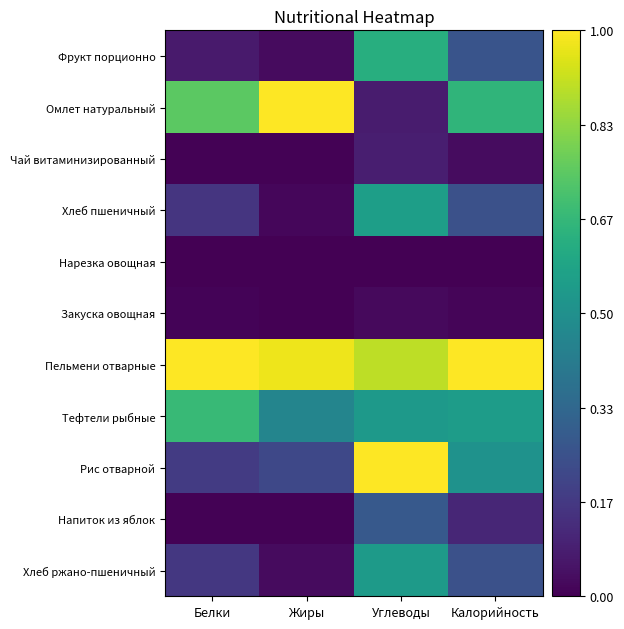

What is the difference between the highest and lowest values at Жиры?

1.0